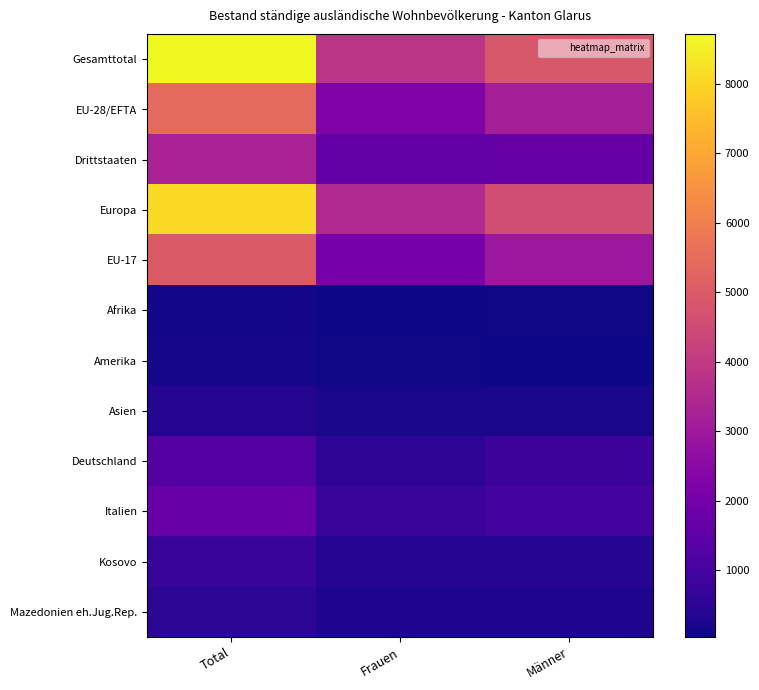

Between Total and Männer, which is larger?

Total